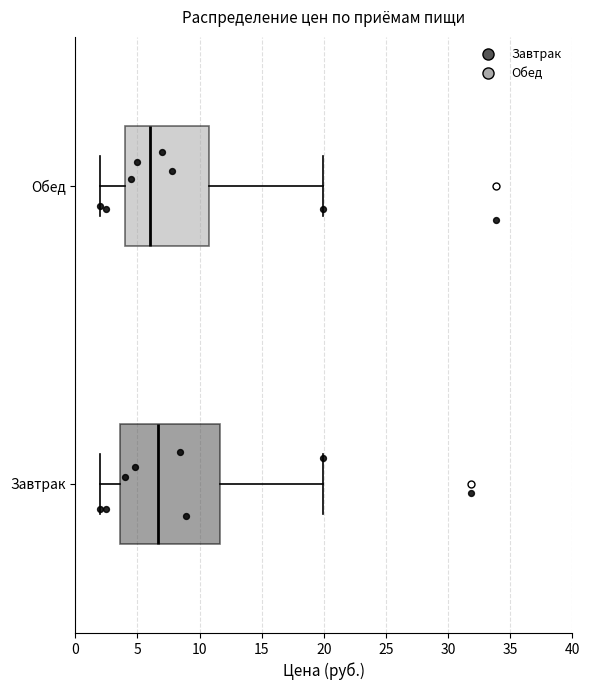

Where is the right edge of the box for Завтрак on the x-axis? The values are not printed on the chart, so give them approximately, as read against the axis.

11.5